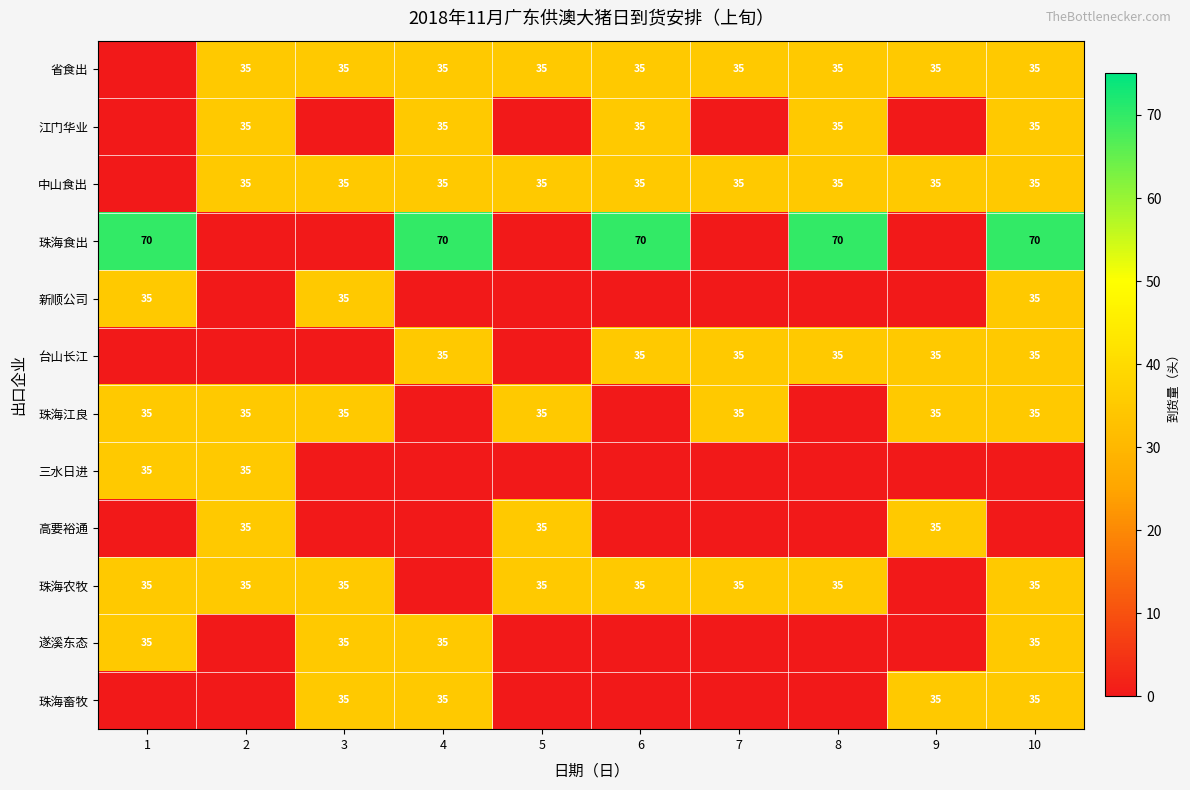

What is the sum of the 省食出 values at 3 and 9?

70